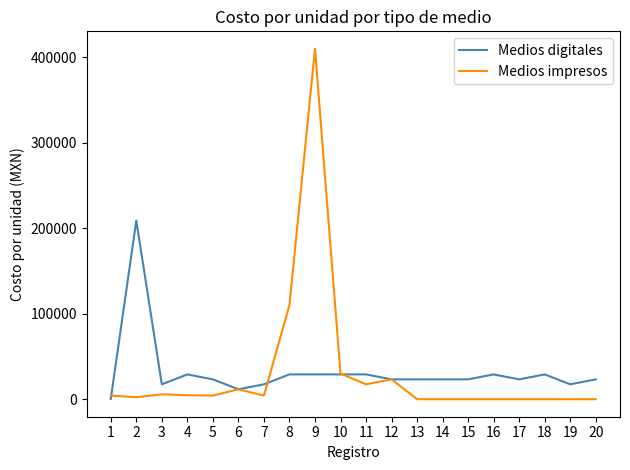

Is the value of Medios impresos at 17 greater than the value of Medios digitales at 4?

No